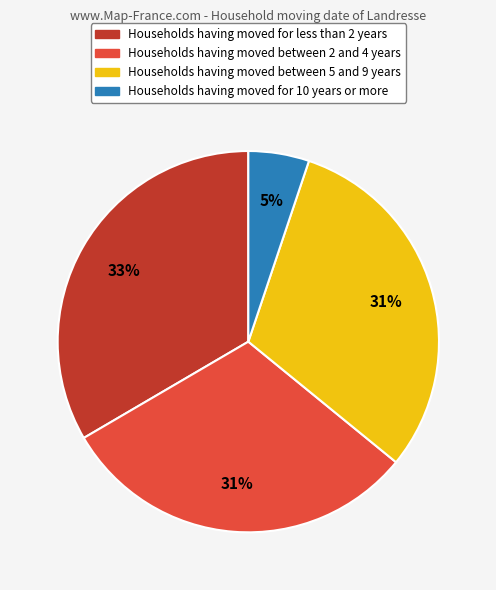

Is there any slice that represents more than half of the pie?

No